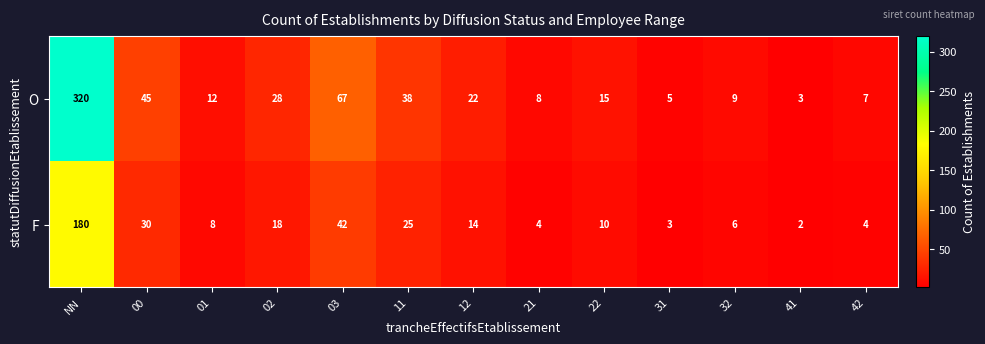

How many series are shown in this chart?

2